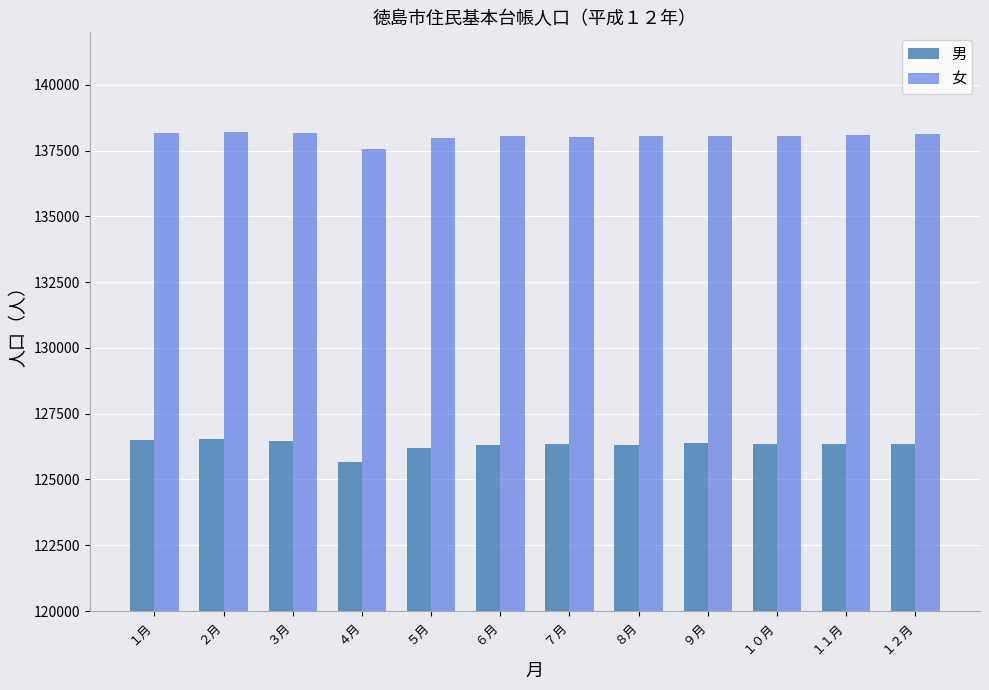

The 女 series shows 138047 at １０月. True or false?

True